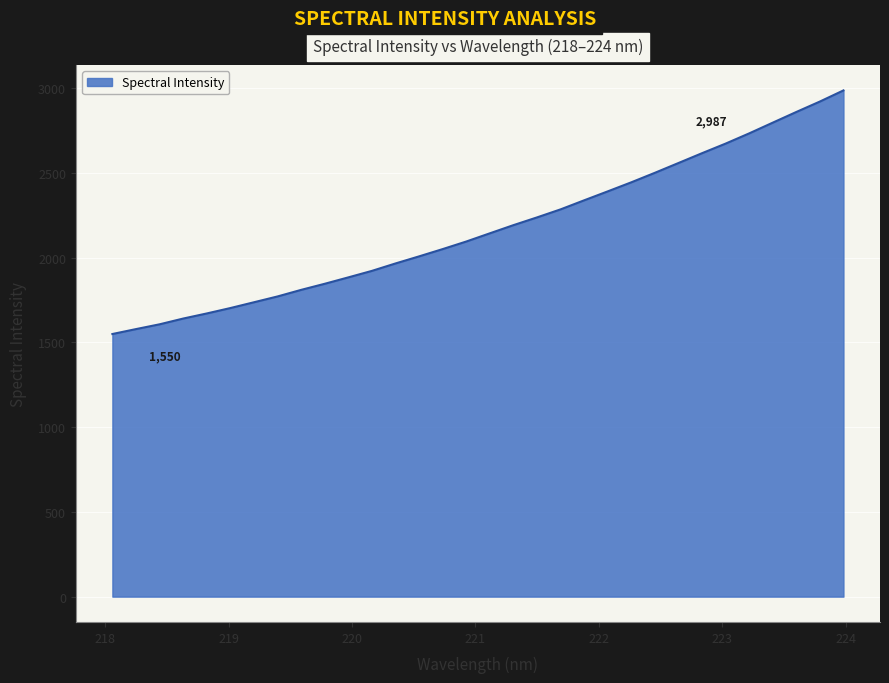

What is the minimum value shown in the chart?

1549.7